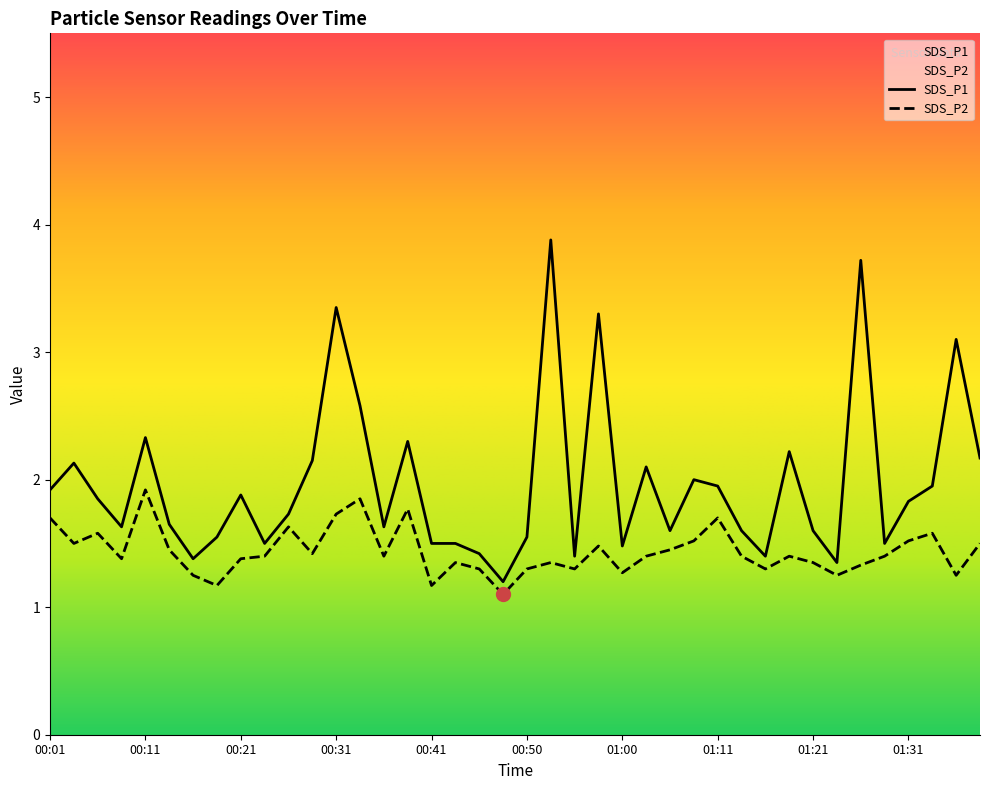

At which category is the sum across all series the highest?

00:53